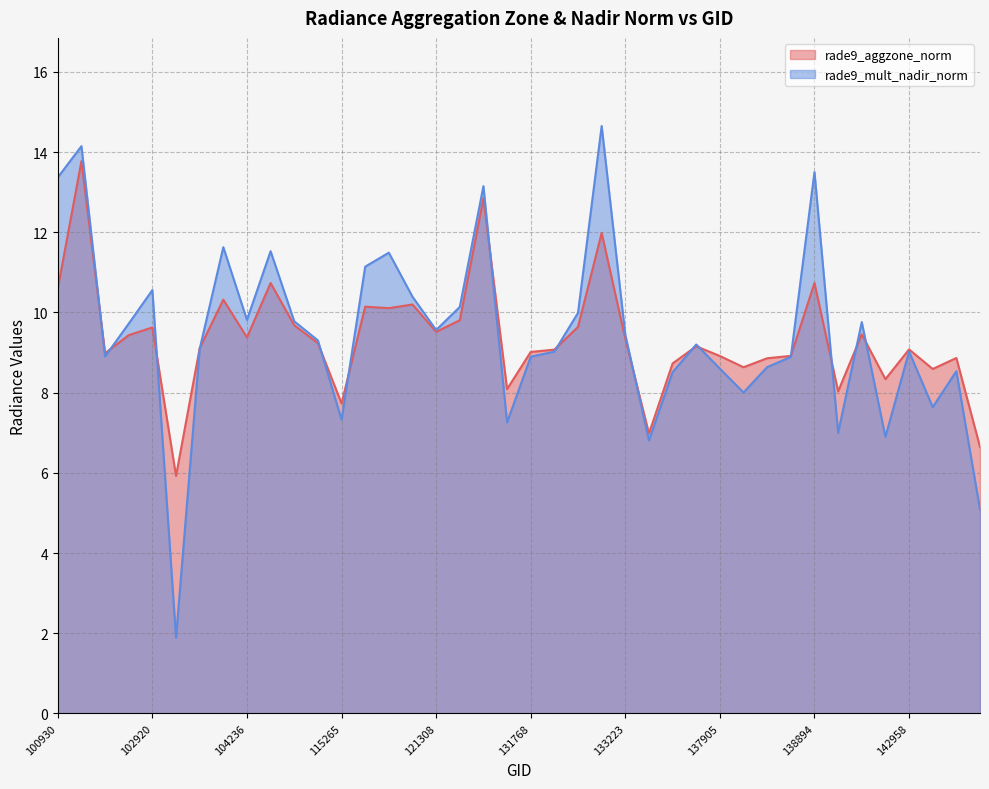

Reading right to left, transcribe all the data shown in this chart.

rade9_aggzone_norm: 6.6	8.9	8.6	9.1	8.3	9.5	8.0	10.7	8.9	8.9	8.6	8.9	9.2	8.7	7.0	9.3	12.0	9.6	9.1	9.0	8.1	12.9	9.8	9.5	10.2	10.1	10.1	7.7	9.2	9.7	10.7	9.4	10.3	9.1	5.9	9.6	9.4	9.0	13.8	10.6
rade9_mult_nadir_norm: 5.1	8.5	7.6	9.0	6.9	9.8	7.0	13.5	8.9	8.6	8.0	8.6	9.2	8.5	6.8	9.4	14.7	10.0	9.0	8.9	7.3	13.2	10.1	9.6	10.4	11.5	11.1	7.3	9.3	9.8	11.5	9.8	11.6	9.1	1.9	10.6	9.7	8.9	14.1	13.4